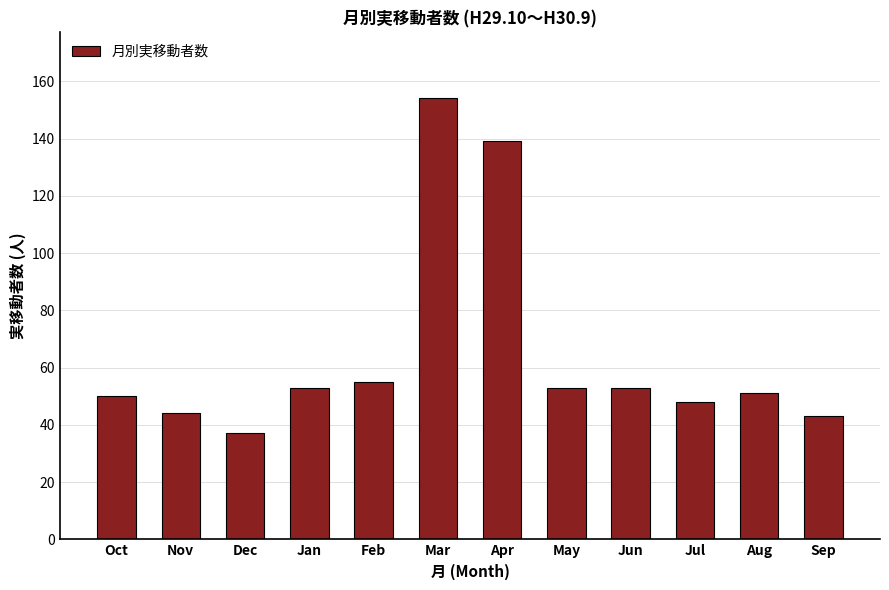

The chart shows a value of 21 at Oct. True or false?

False